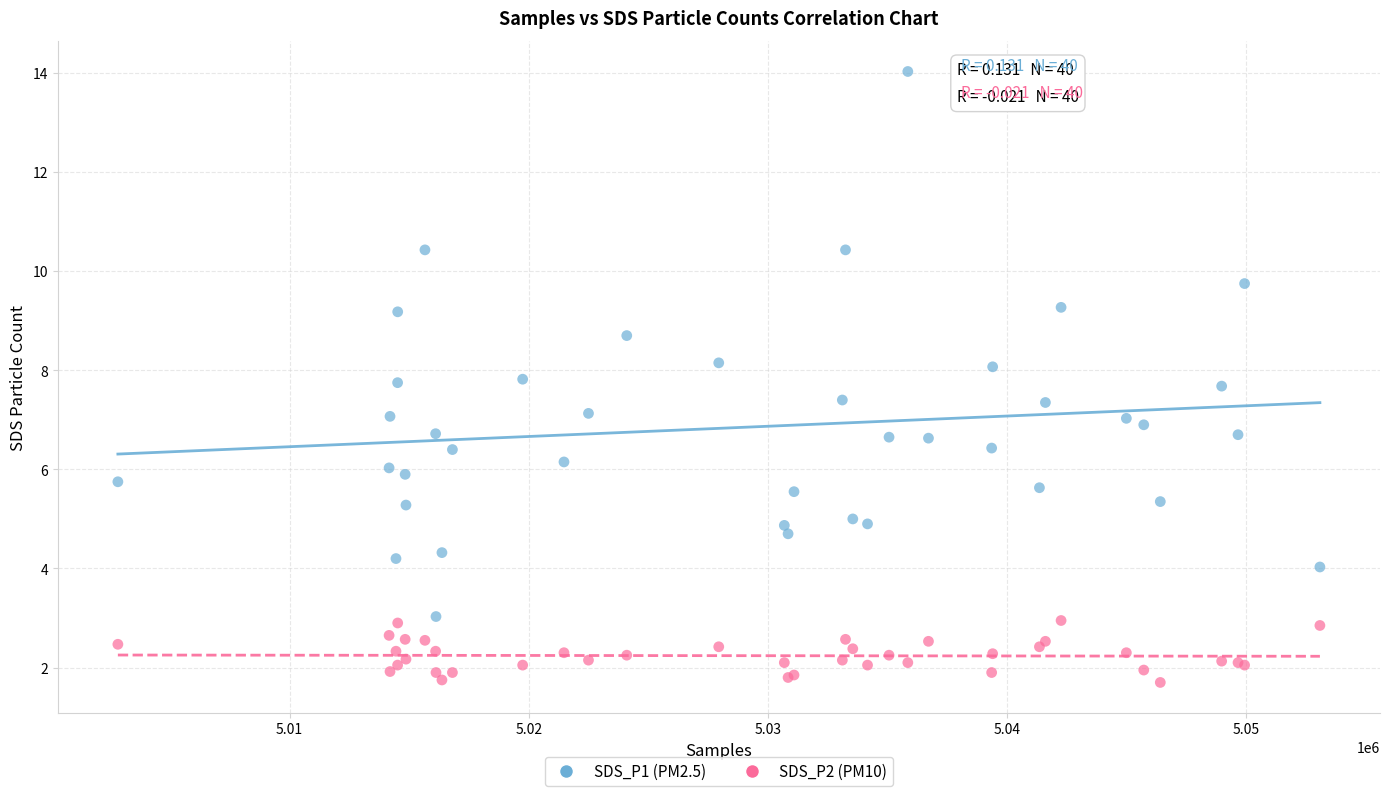

Which series reaches the maximum Y coordinate?

SDS_P1 (PM2.5)